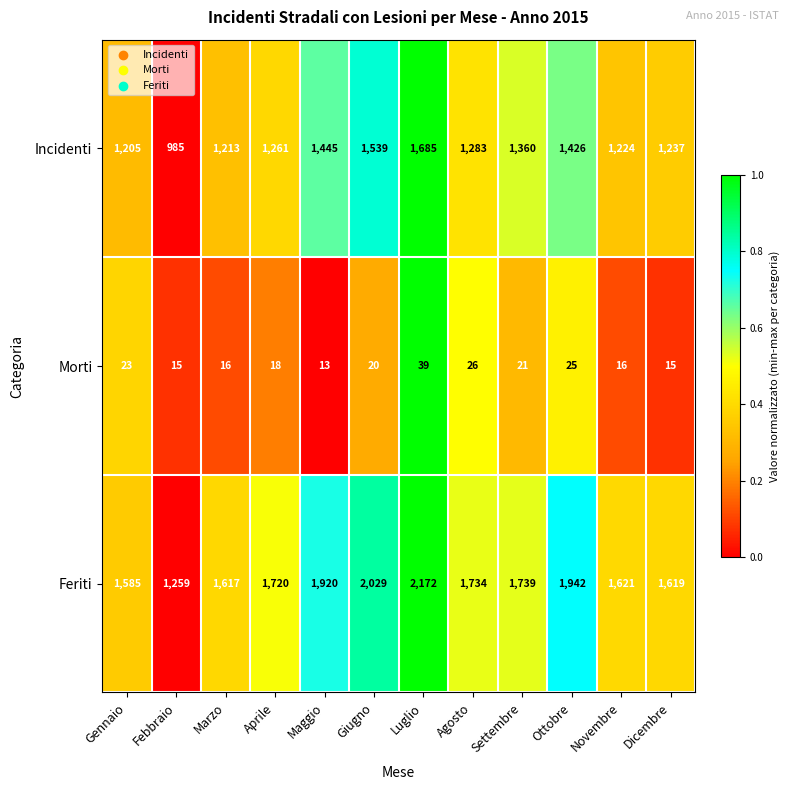

The value of Incidenti at Agosto is 1283. True or false?

True